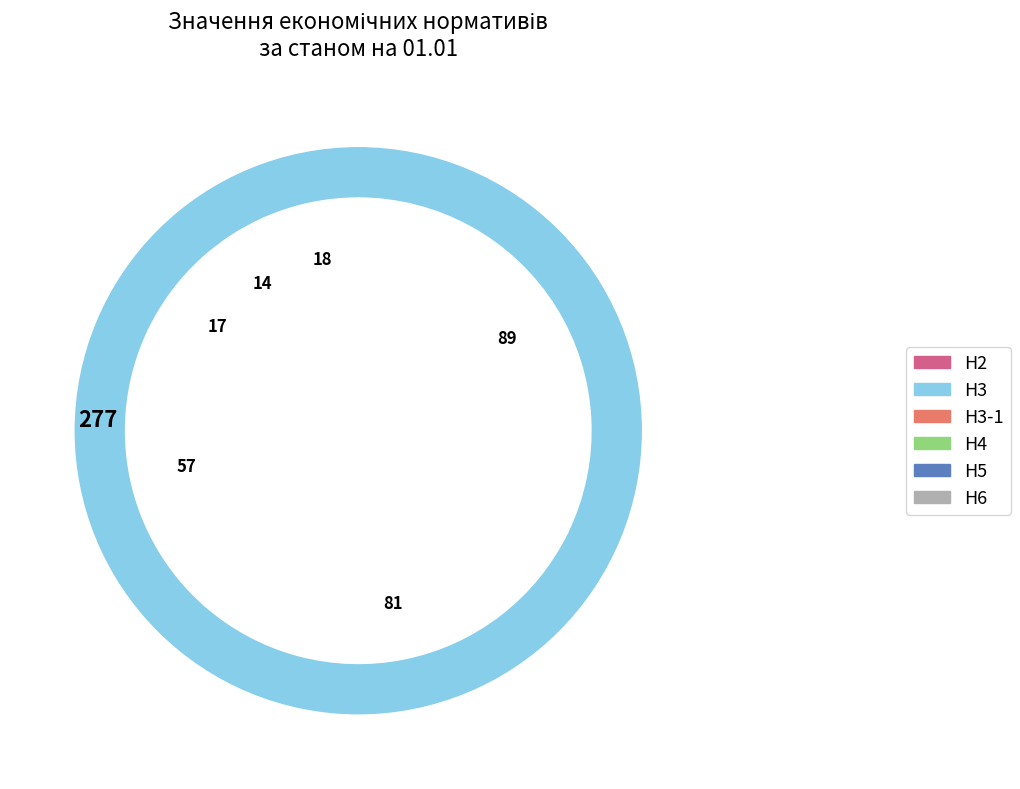

Count the number of slices in the pie.

6